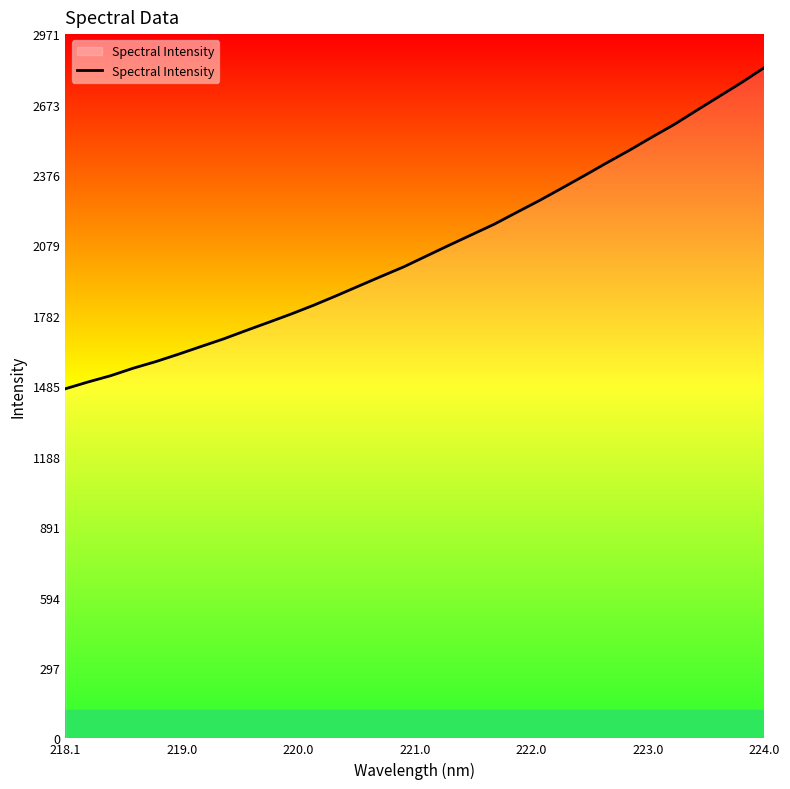

What is the maximum value shown in the chart?

2829.1